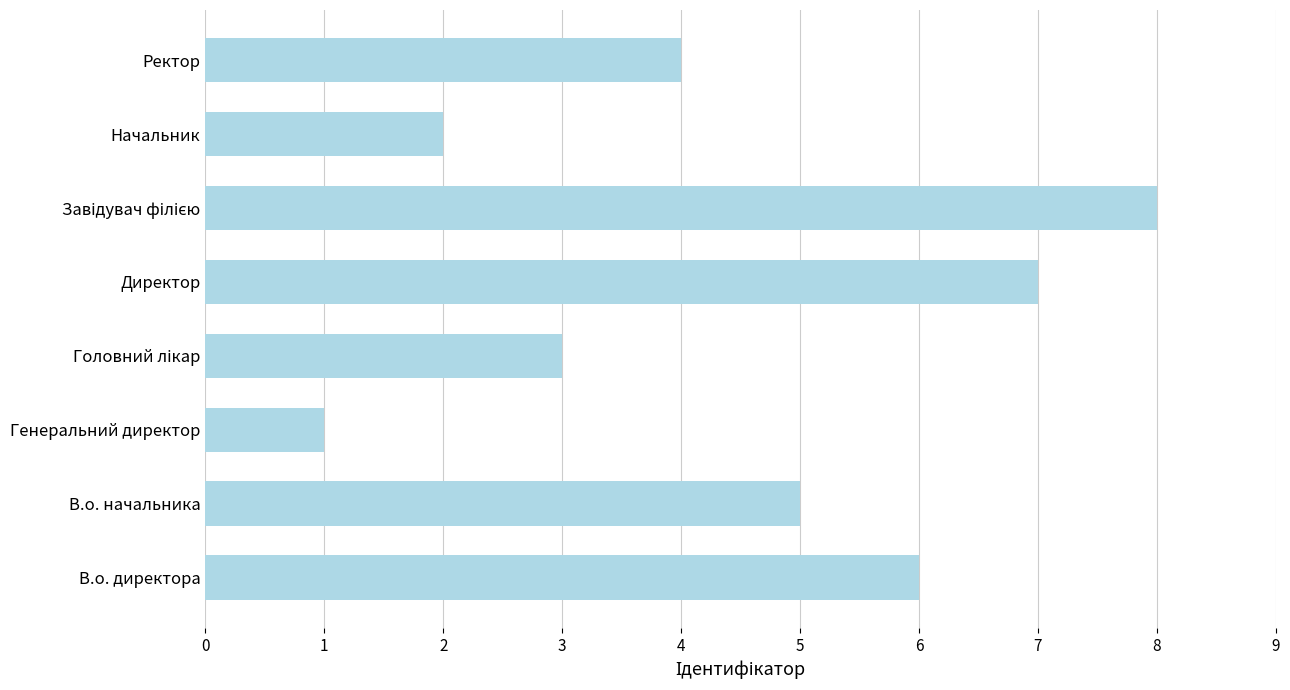

Where is the data nearest to the value 4?

Ректор